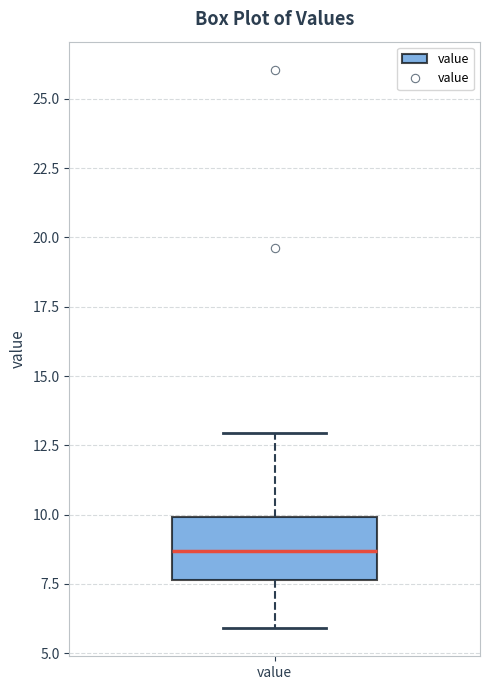

Transcribe this box plot: give where the median line is, the range the box spans, and where the two whiskers end, as read against the y-axis. The values are not printed on the chart, so give them approximately, as read against the axis.

median 8.5, box 7.5 to 10.0, whiskers 6.0 to 13.0